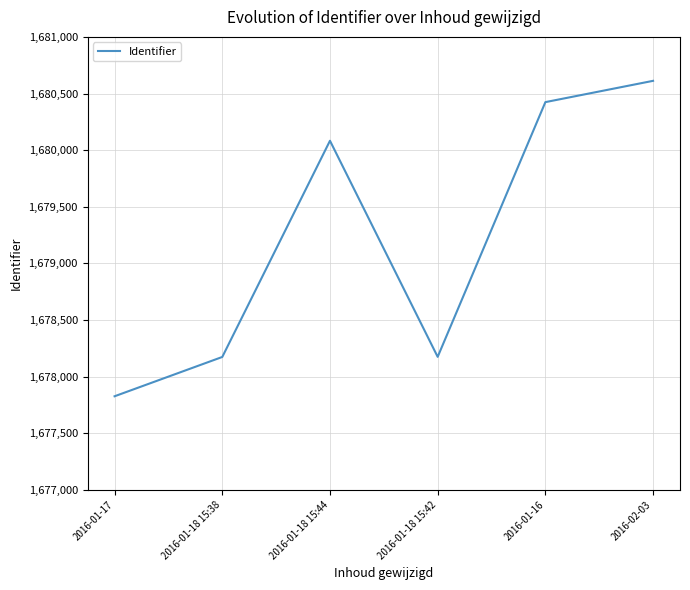

Is it true that the value at 2016-01-18 15:38 is 1678174?

True